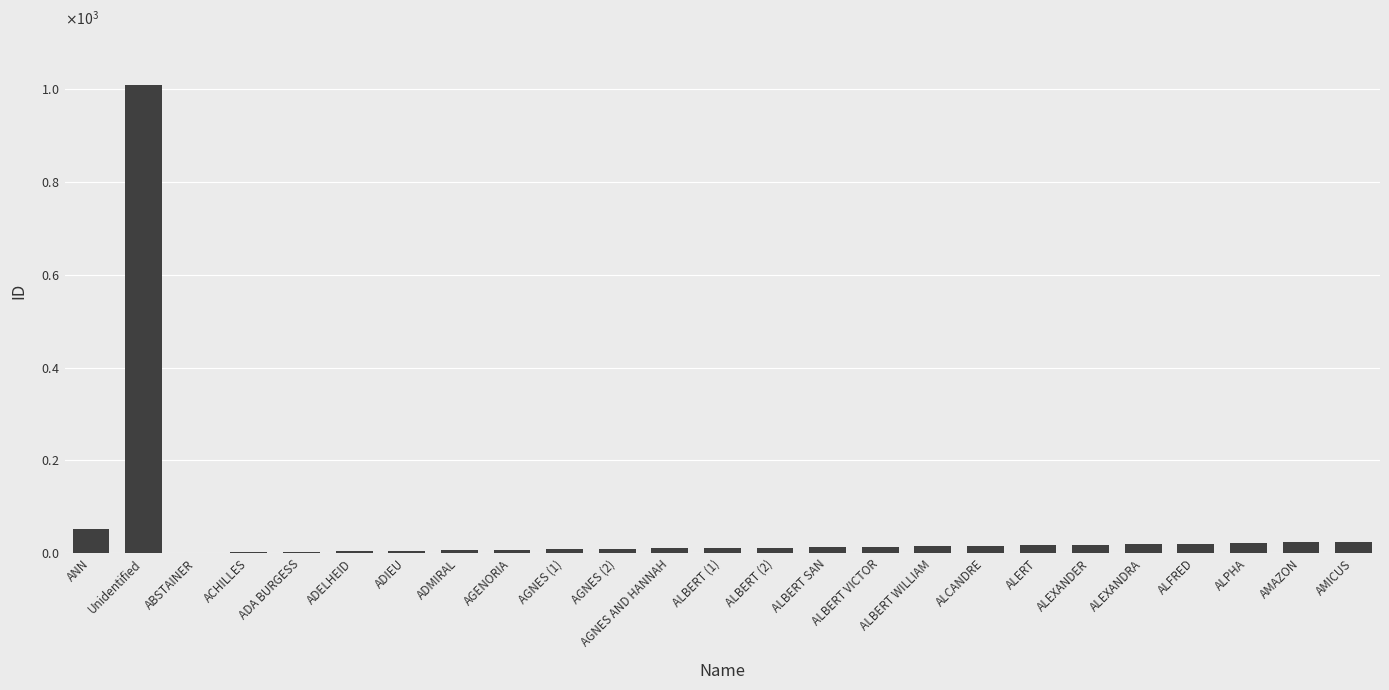

Is it true that the value at ALBERT (2) is 4?

False